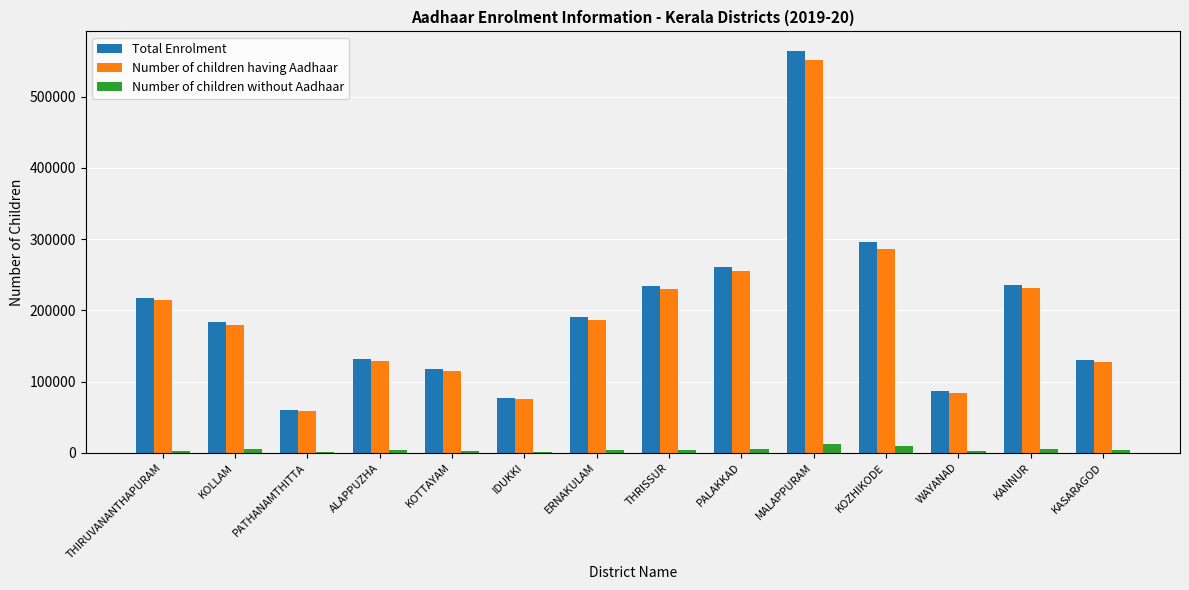

At which category is the sum across all series the highest?

MALAPPURAM